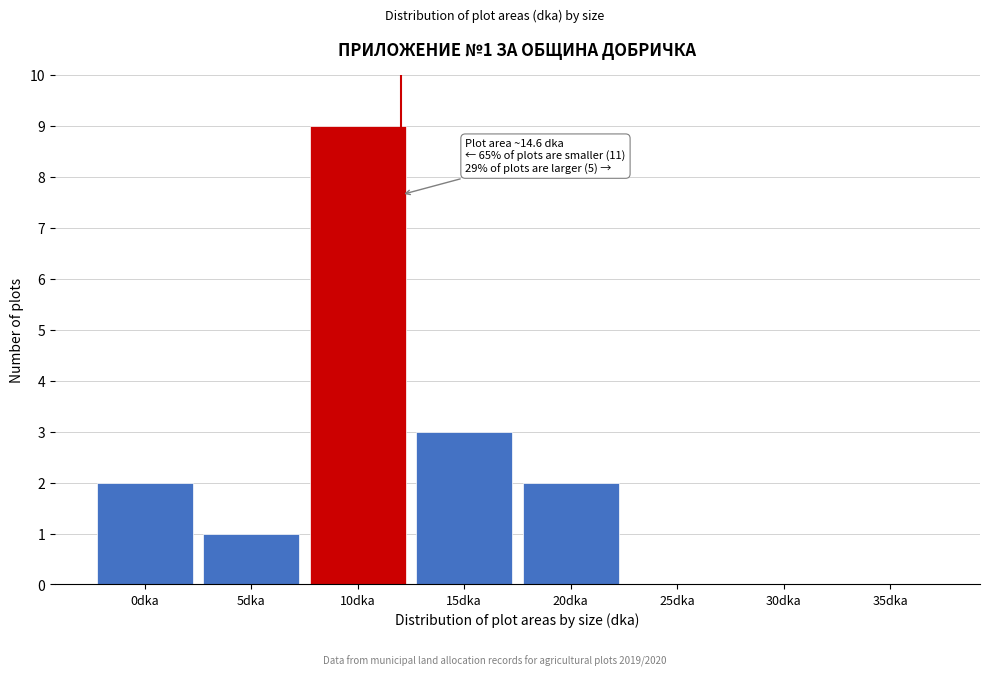

Reading right to left, what are all the values shown in this chart?

35dka=0	30dka=0	25dka=0	20dka=2	15dka=3	10dka=9	5dka=1	0dka=2